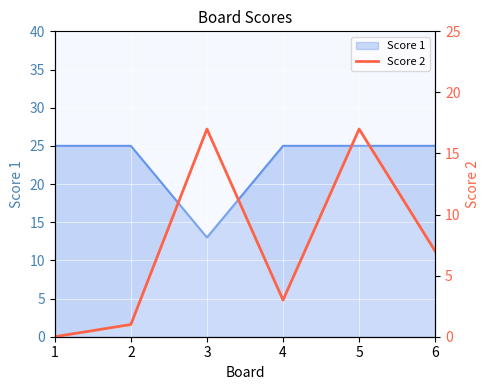

The value at 1 is -8. True or false?

False